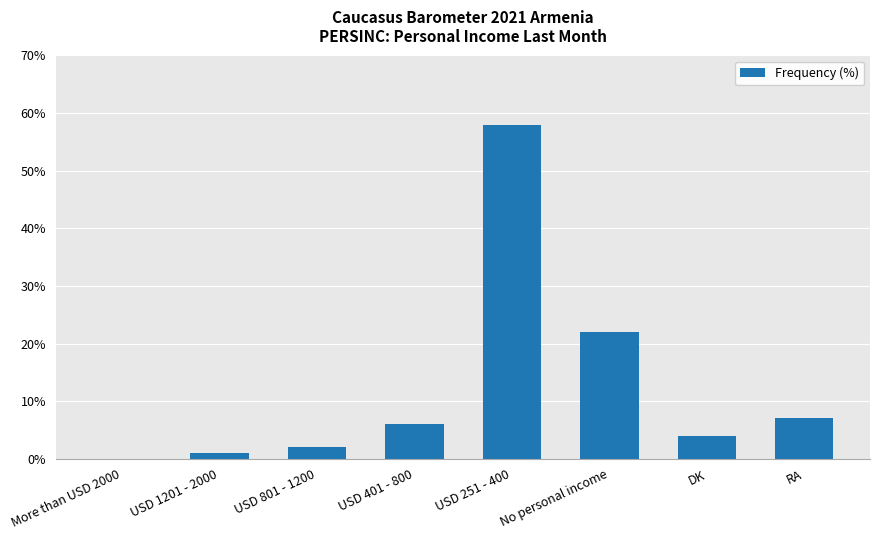

Between USD 401 - 800 and USD 801 - 1200, which is larger?

USD 401 - 800